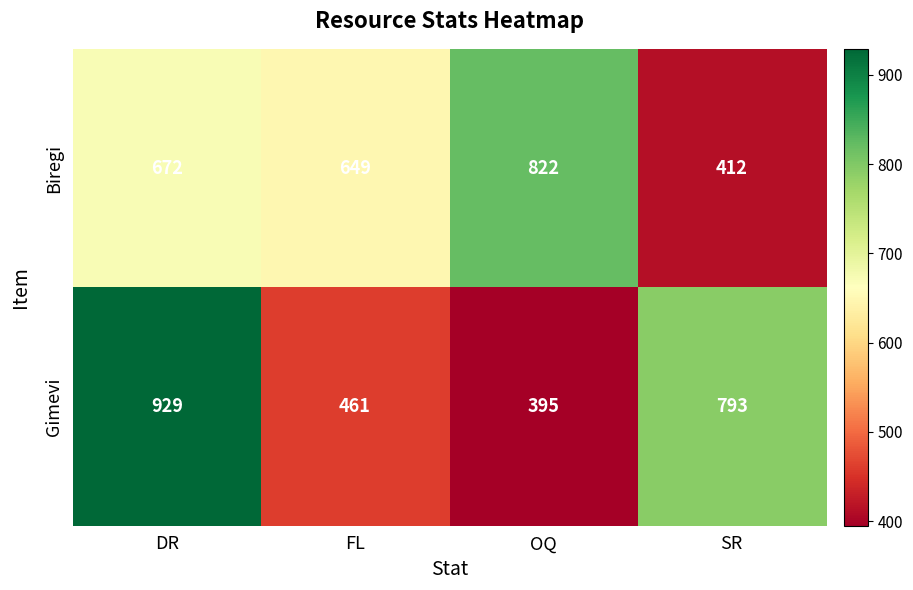

What is the total value across all series at SR?

1205